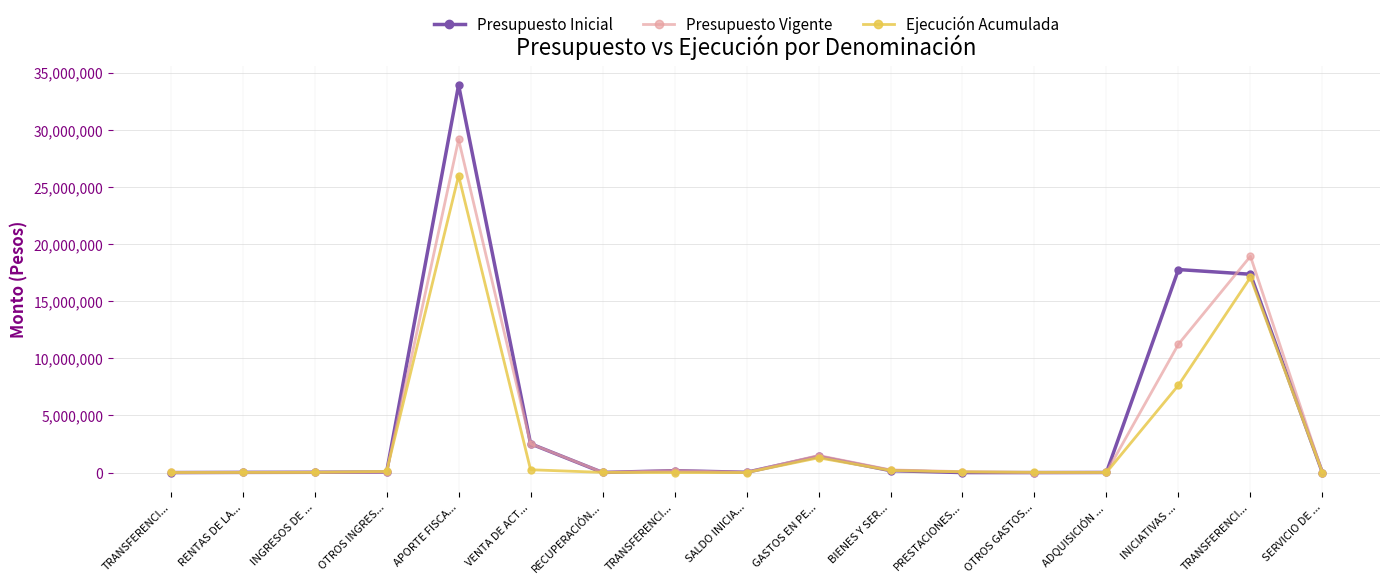

Which category has the lowest value in the Presupuesto Inicial series?

TRANSFERENCI...